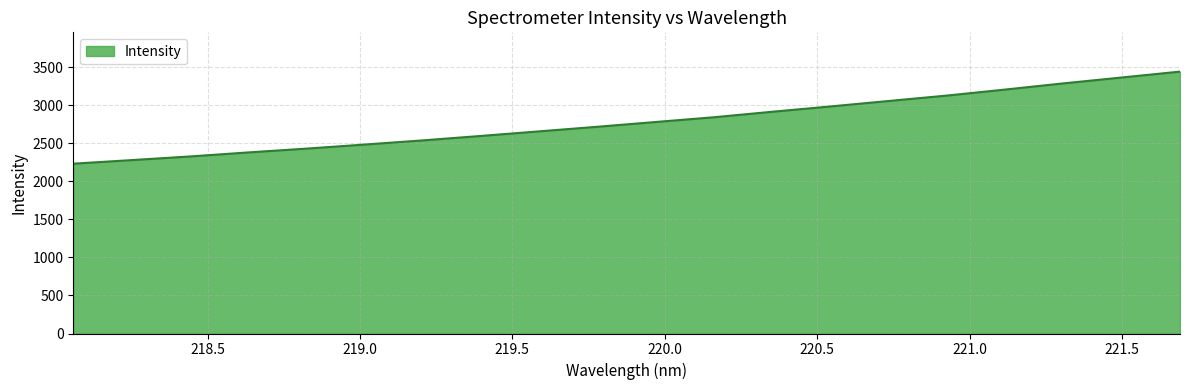

Count the number of values greater than 2779.

10